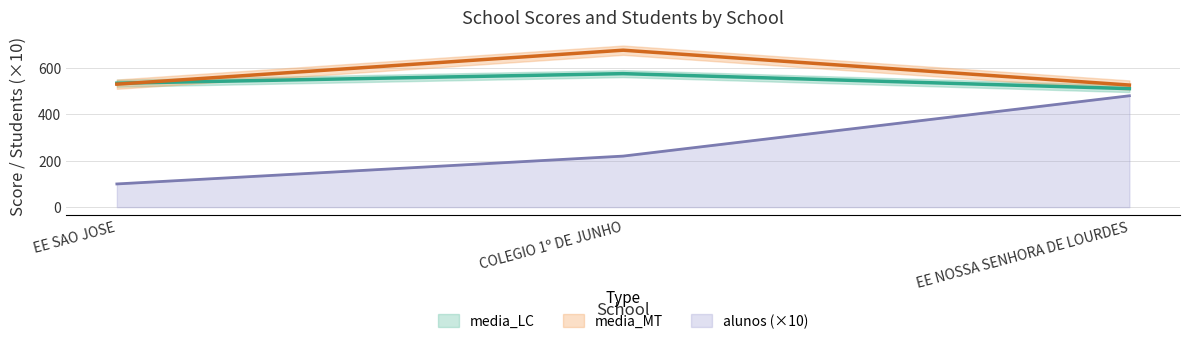

Count the number of categories in the chart.

3